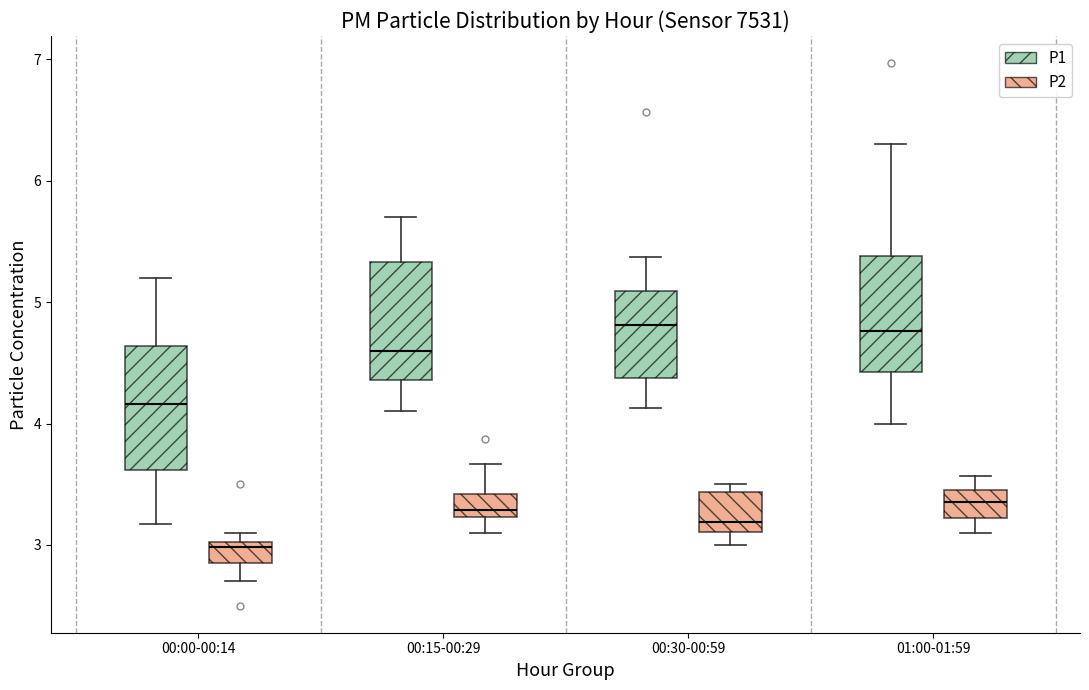

Where does the median line of the box for 00:00-00:14 (P1) sit on the y-axis? The values are not printed on the chart, so give them approximately, as read against the axis.

4.2